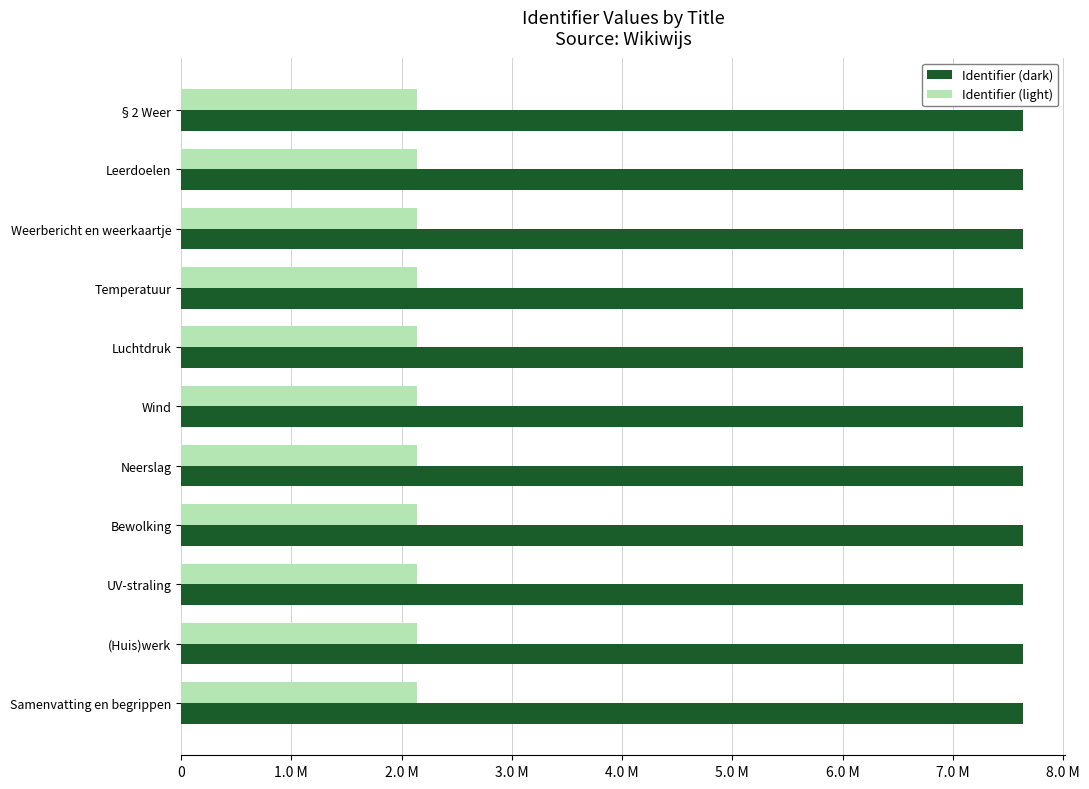

What are all the series names shown in the legend?

Identifier (dark), Identifier (light)